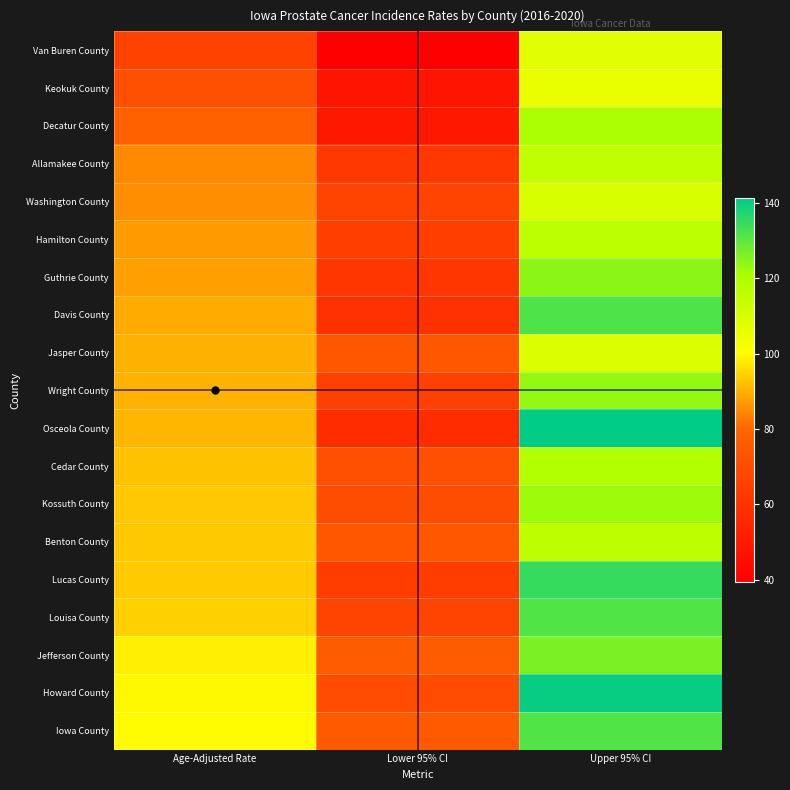

Reading left to right, transcribe all the data shown in this chart.

Van Buren County: Age-Adjusted Rate=66.0	Lower 95% CI=39.3	Upper 95% CI=107.3
Keokuk County: Age-Adjusted Rate=71.6	Lower 95% CI=47.6	Upper 95% CI=105.6
Decatur County: Age-Adjusted Rate=78.0	Lower 95% CI=49.2	Upper 95% CI=120.4
Allamakee County: Age-Adjusted Rate=85.0	Lower 95% CI=61.7	Upper 95% CI=115.6
Washington County: Age-Adjusted Rate=85.6	Lower 95% CI=66.2	Upper 95% CI=109.5
Hamilton County: Age-Adjusted Rate=87.2	Lower 95% CI=64.5	Upper 95% CI=116.6
Guthrie County: Age-Adjusted Rate=87.8	Lower 95% CI=61.1	Upper 95% CI=124.3
Davis County: Age-Adjusted Rate=89.4	Lower 95% CI=59.1	Upper 95% CI=131.6
Jasper County: Age-Adjusted Rate=90.1	Lower 95% CI=74.3	Upper 95% CI=108.6
Wright County: Age-Adjusted Rate=90.3	Lower 95% CI=65.2	Upper 95% CI=123.3
Osceola County: Age-Adjusted Rate=90.7	Lower 95% CI=57.2	Upper 95% CI=141.1
Cedar County: Age-Adjusted Rate=92.3	Lower 95% CI=71.1	Upper 95% CI=118.9
Kossuth County: Age-Adjusted Rate=93.0	Lower 95% CI=70.3	Upper 95% CI=122.1
Benton County: Age-Adjusted Rate=93.2	Lower 95% CI=74.4	Upper 95% CI=116.0
Lucas County: Age-Adjusted Rate=93.5	Lower 95% CI=64.0	Upper 95% CI=134.7
Louisa County: Age-Adjusted Rate=94.2	Lower 95% CI=66.4	Upper 95% CI=131.2
Jefferson County: Age-Adjusted Rate=98.2	Lower 95% CI=75.9	Upper 95% CI=126.2
Howard County: Age-Adjusted Rate=99.7	Lower 95% CI=70.0	Upper 95% CI=140.3
Iowa County: Age-Adjusted Rate=100.1	Lower 95% CI=75.4	Upper 95% CI=131.2